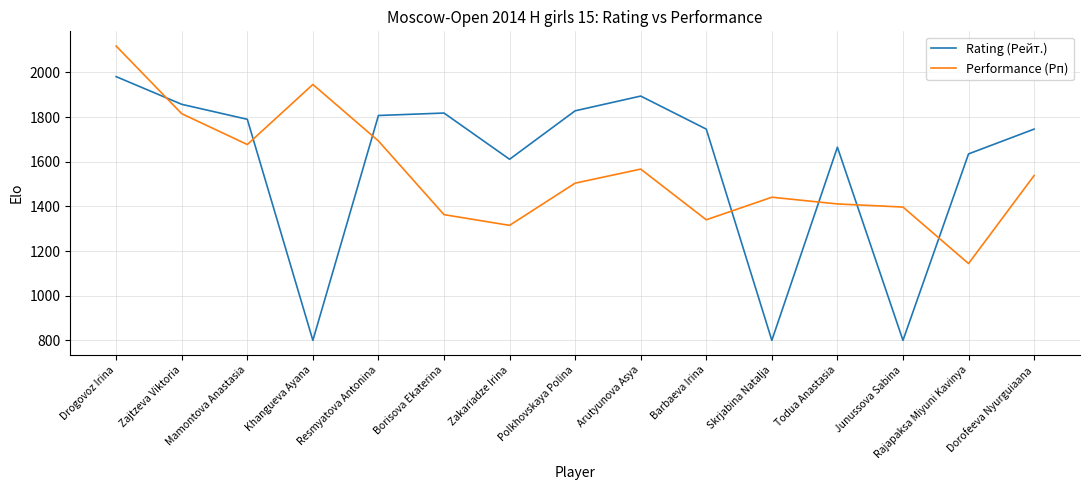

Rank the series at Polkhovskaya Polina from highest to lowest value.

Rating (Рейт.), Performance (Рп)